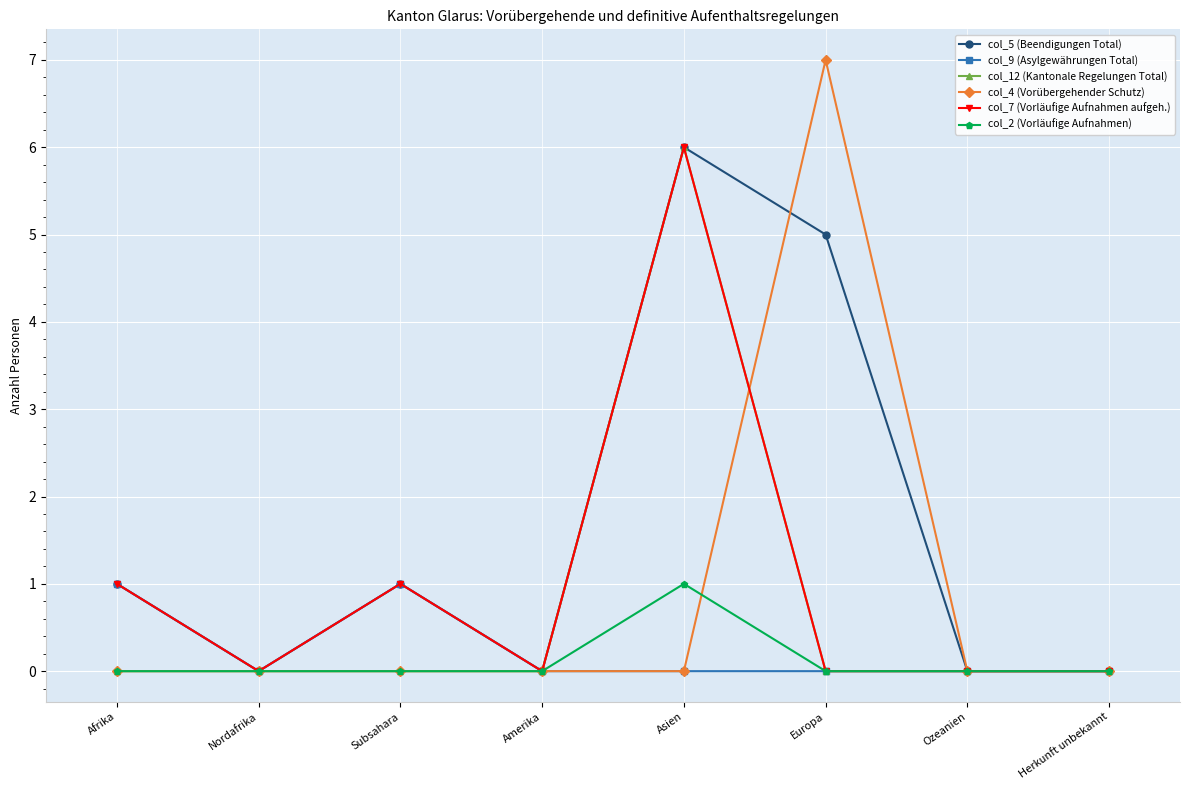

What is the sum of all col_7 (Vorläufige Aufnahmen aufgeh.) values?

8